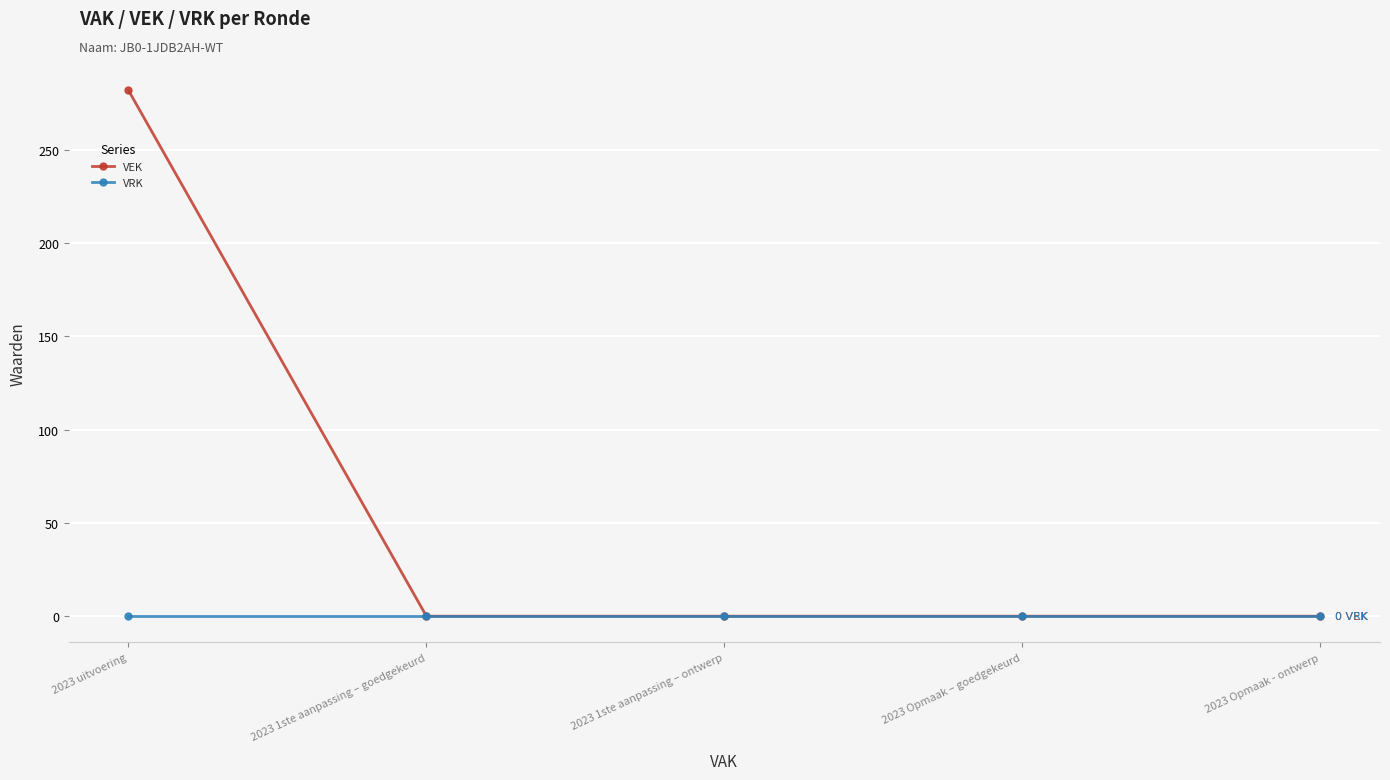

List the series in order of their peak value, lowest first.

VRK, VEK